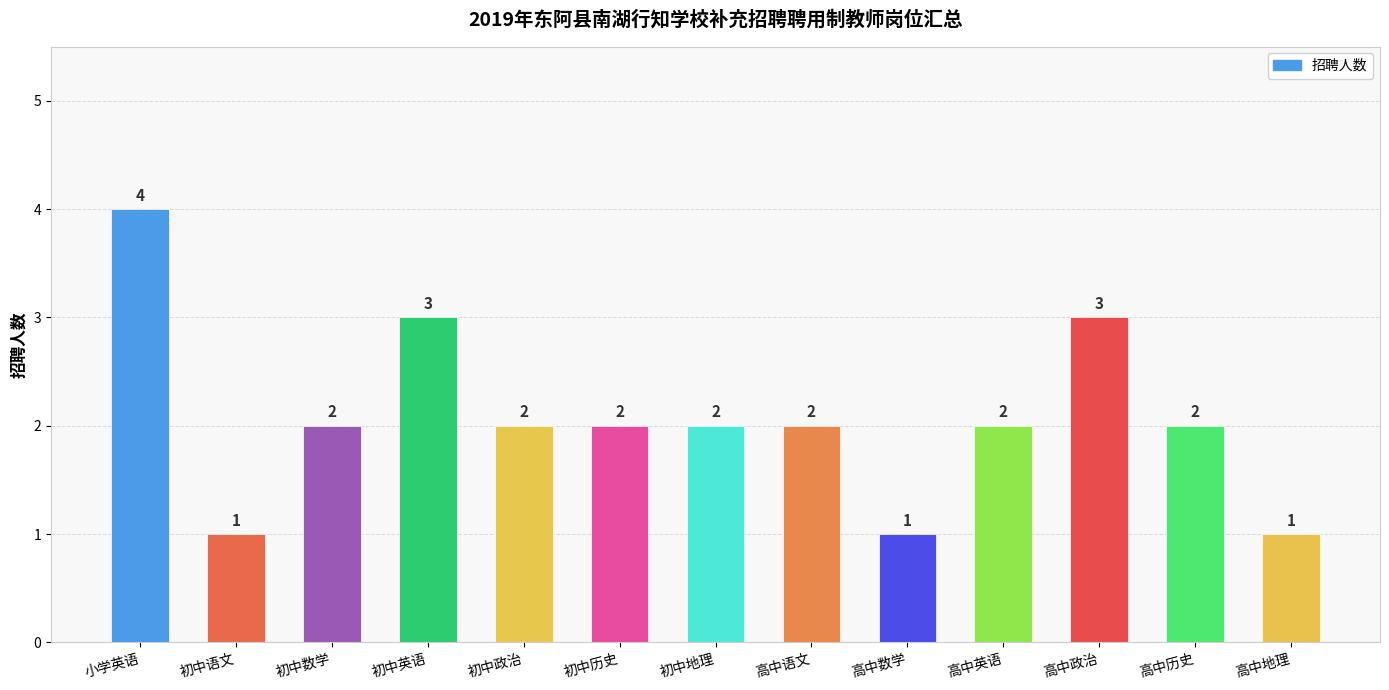

What is the ratio of the value at 高中政治 to the value at 初中语文?

3.0